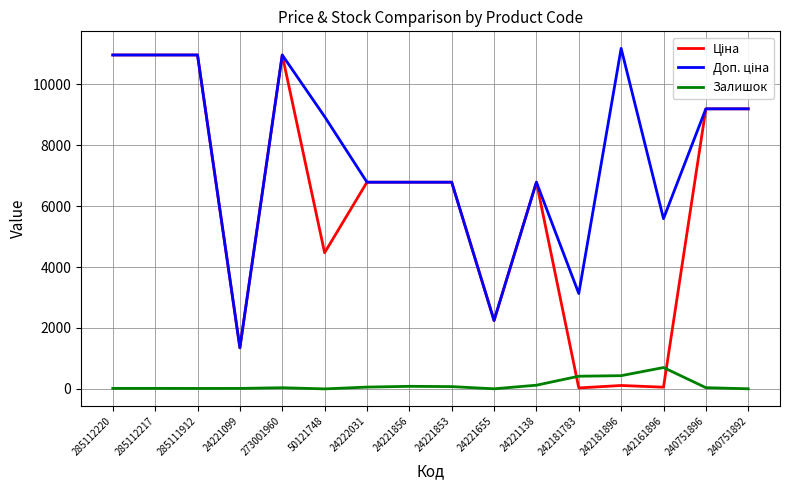

The Залишок series shows 75.0 at 24221853. True or false?

True